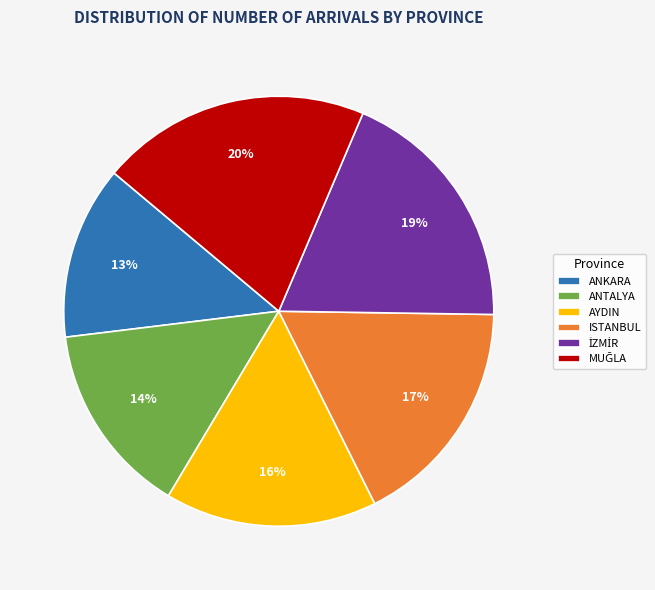

To the nearest percent, what is the average slice percentage?

17%